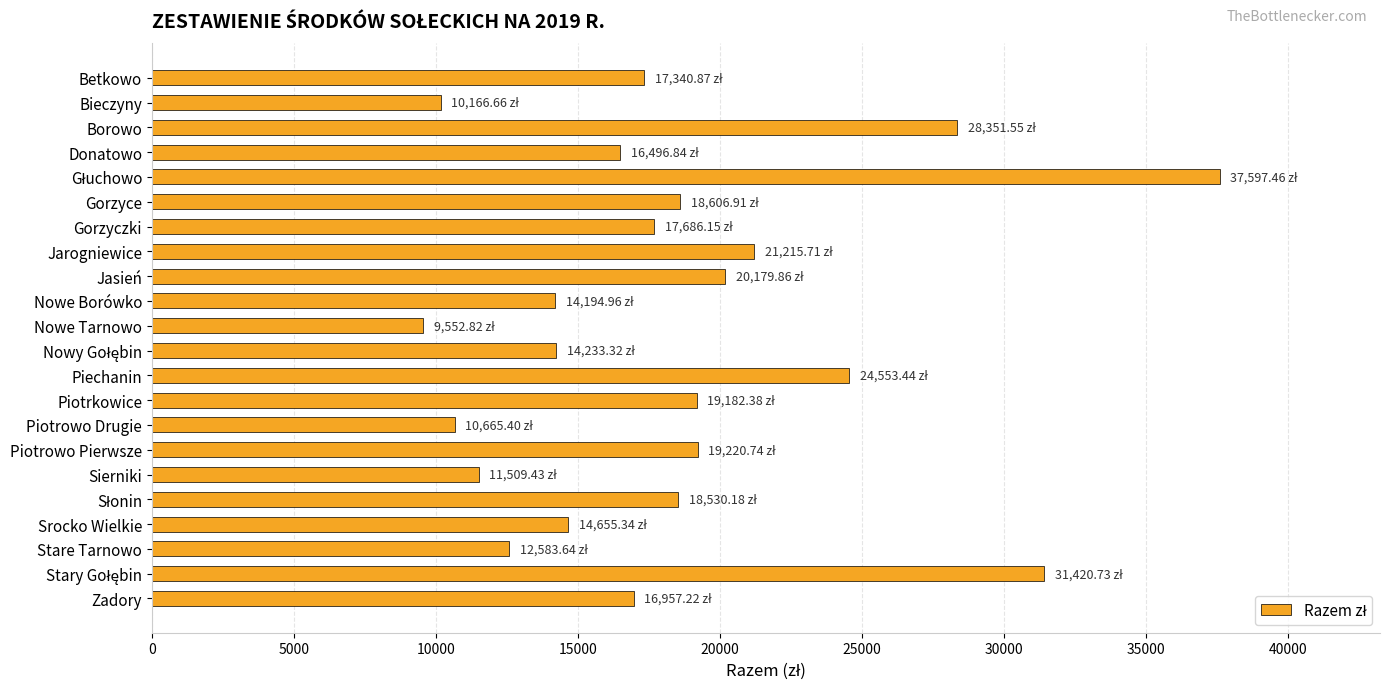

What is the difference between the second highest and minimum values?

21867.9